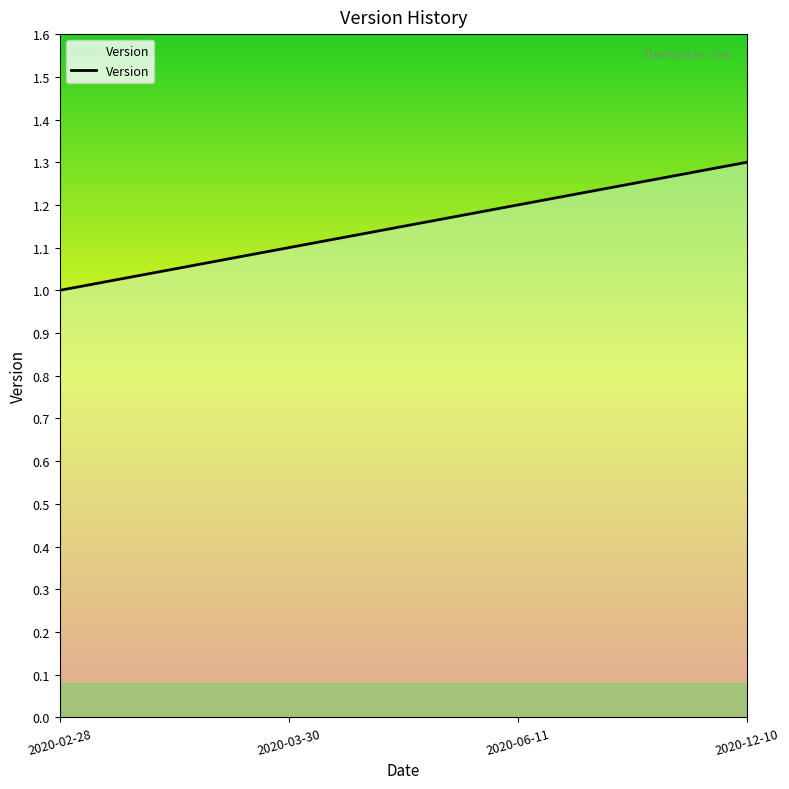

True or false: there are more than 1 points higher than both neighbors.

False